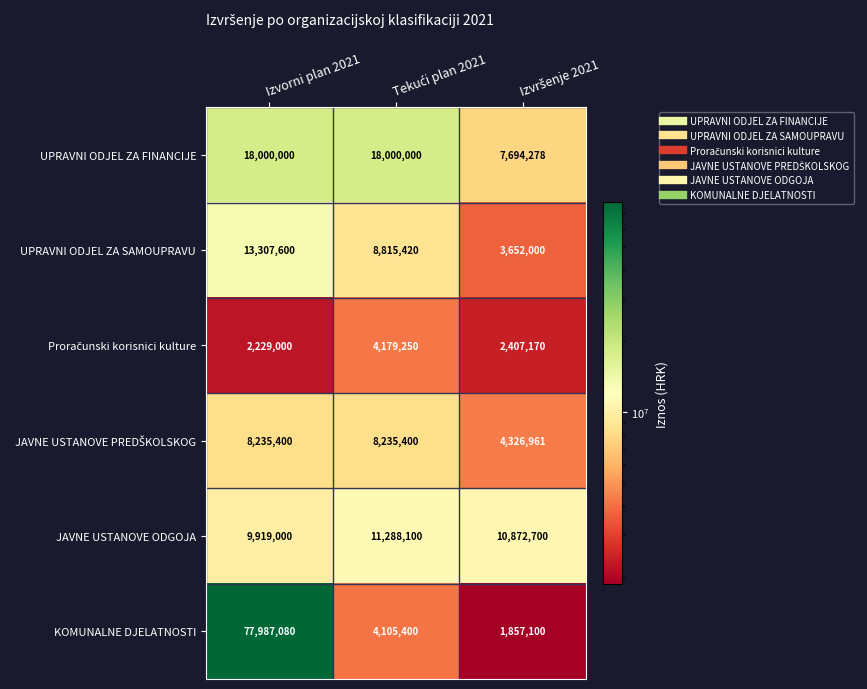

The value of UPRAVNI ODJEL ZA FINANCIJE at Izvorni plan 2021 is 27781387. True or false?

False